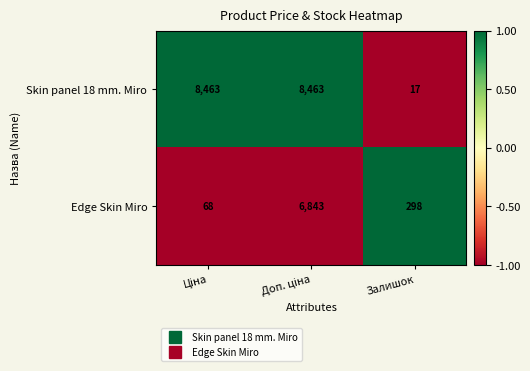

Which category has the lowest value across all series?

Залишок